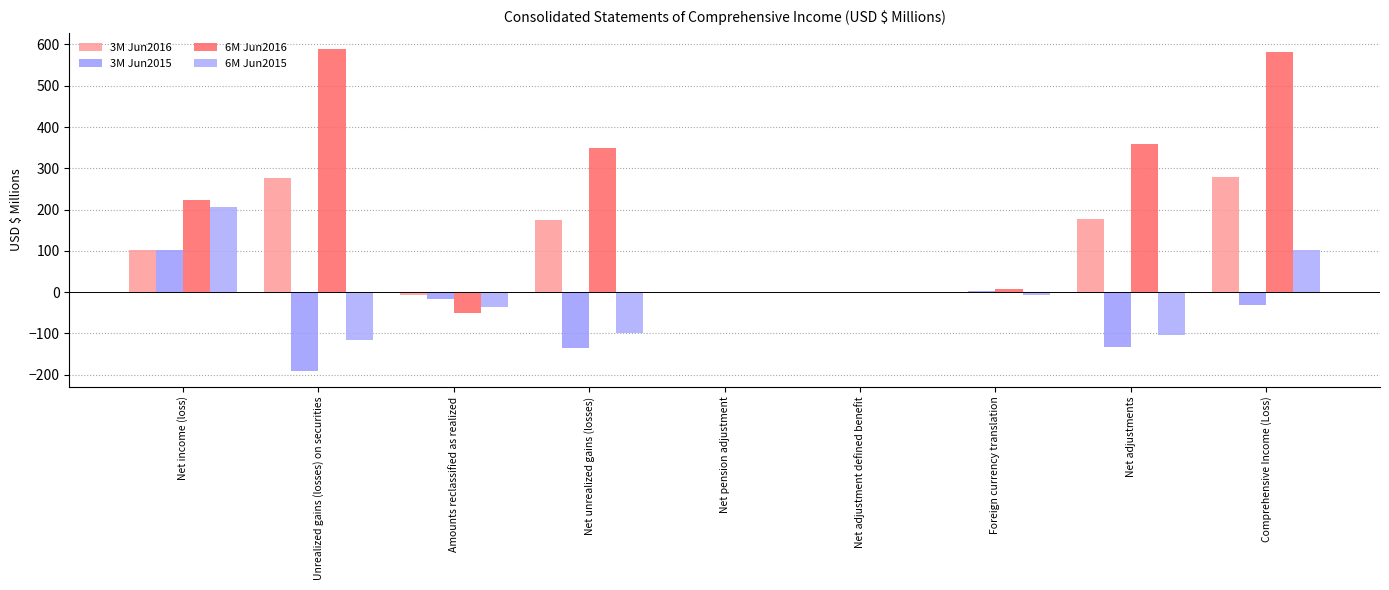

At how many categories does at least one series exceed 320?

4